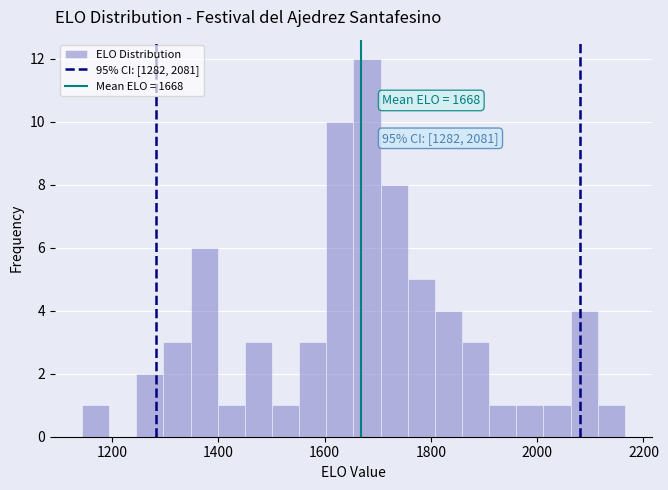

Read against the x-axis, roughly where is the centre of the tallest bar?

1680